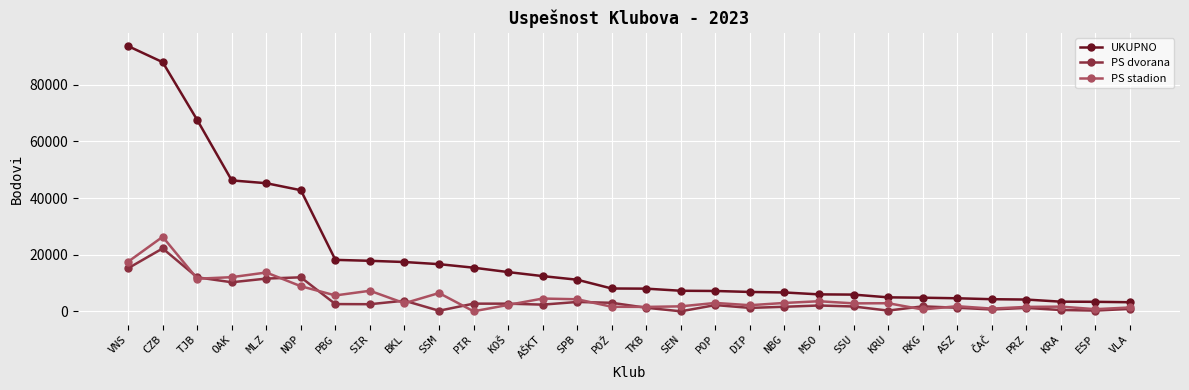

Where is the first local maximum for PS dvorana?

CZB